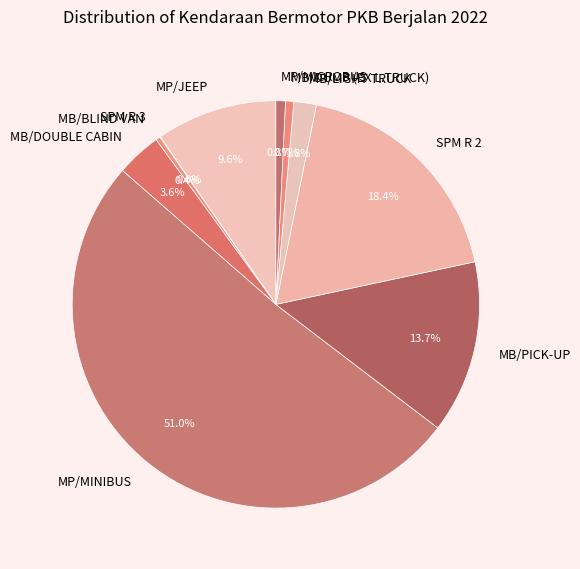

To the nearest percent, what is the combined percentage of MB/LIGHT TRUCK and MB/DOUBLE CABIN?

5%